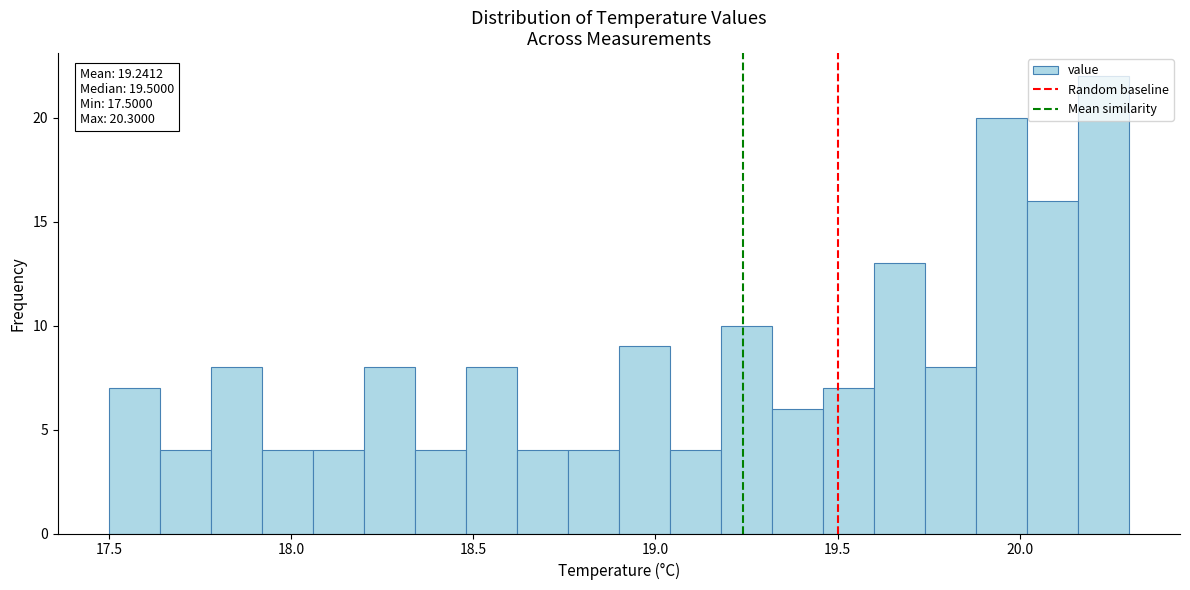

Read against the x-axis, roughly where is the centre of the tallest bar?

20.25